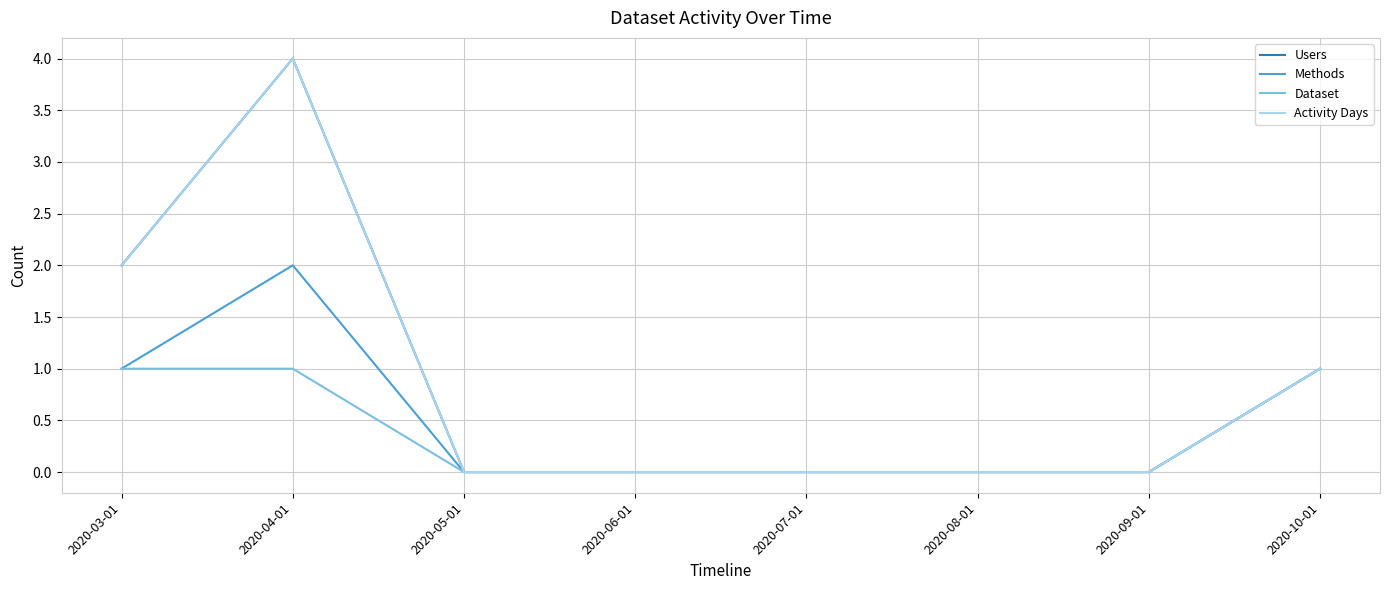

Does the chart have visible grid lines?

Yes